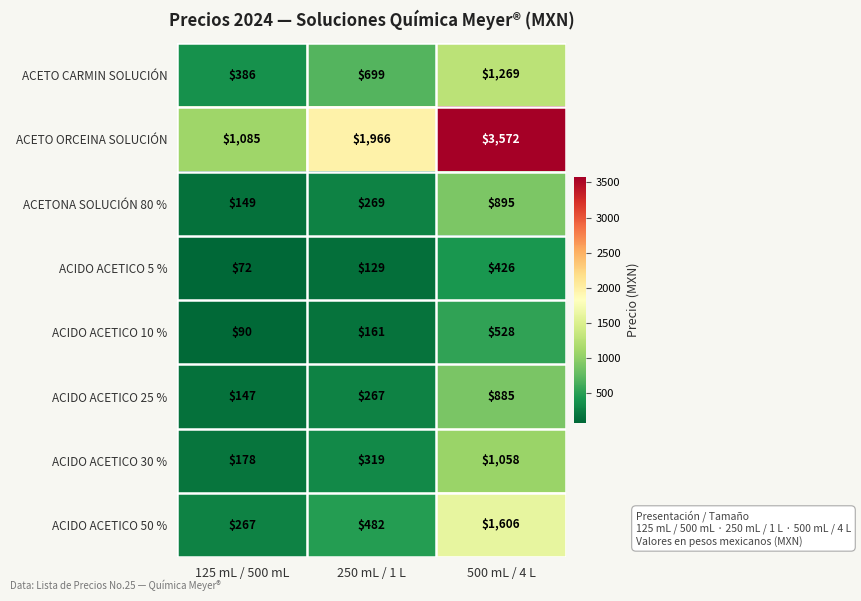

Rank the series at 250 mL / 1 L from highest to lowest value.

ACETO ORCEINA SOLUCIÓN, ACETO CARMIN SOLUCIÓN, ACIDO ACETICO 50 %, ACIDO ACETICO 30 %, ACETONA SOLUCIÓN 80 %, ACIDO ACETICO 25 %, ACIDO ACETICO 10 %, ACIDO ACETICO 5 %